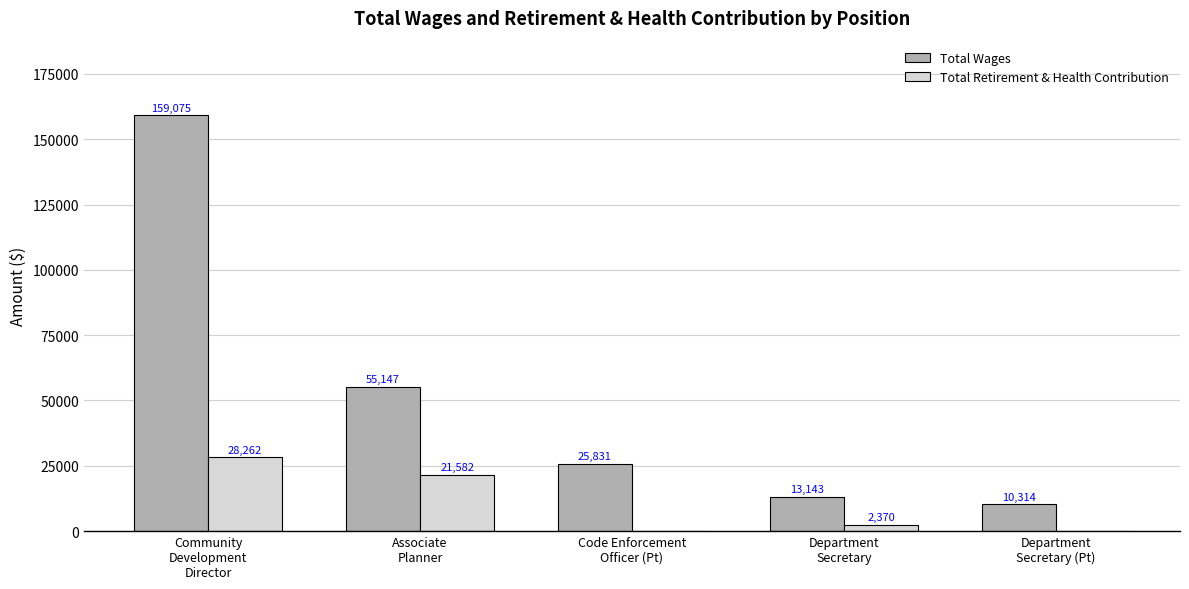

Reading right to left, what are all the values shown in this chart?

Total Wages: 10314	13143	25831	55147	159075
Total Retirement & Health Contribution: 0	2370	0	21582	28262